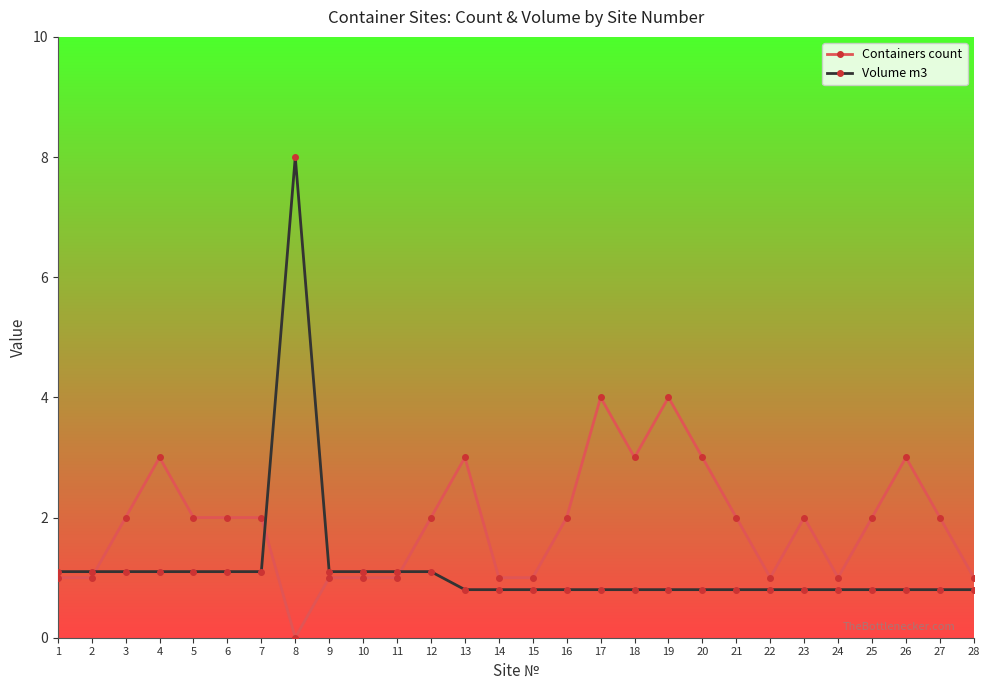

Reading left to right, extract all data points from this chart.

Containers count: 1=1.0	2=1.0	3=2.0	4=3.0	5=2.0	6=2.0	7=2.0	8=0.0	9=1.0	10=1.0	11=1.0	12=2.0	13=3.0	14=1.0	15=1.0	16=2.0	17=4.0	18=3.0	19=4.0	20=3.0	21=2.0	22=1.0	23=2.0	24=1.0	25=2.0	26=3.0	27=2.0	28=1.0
Volume m3: 1=1.1	2=1.1	3=1.1	4=1.1	5=1.1	6=1.1	7=1.1	8=8.0	9=1.1	10=1.1	11=1.1	12=1.1	13=0.8	14=0.8	15=0.8	16=0.8	17=0.8	18=0.8	19=0.8	20=0.8	21=0.8	22=0.8	23=0.8	24=0.8	25=0.8	26=0.8	27=0.8	28=0.8